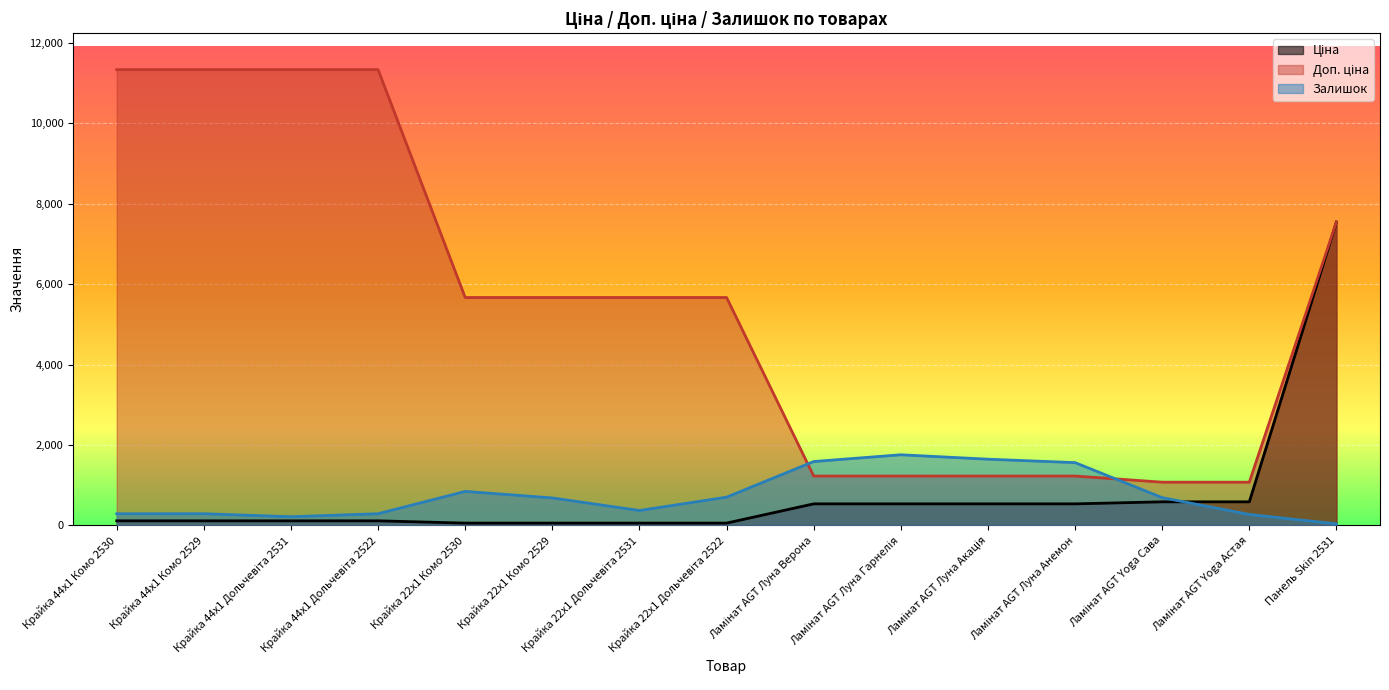

The Ціна series shows 586.0 at Ламінат AGT Yoga Астая. True or false?

True